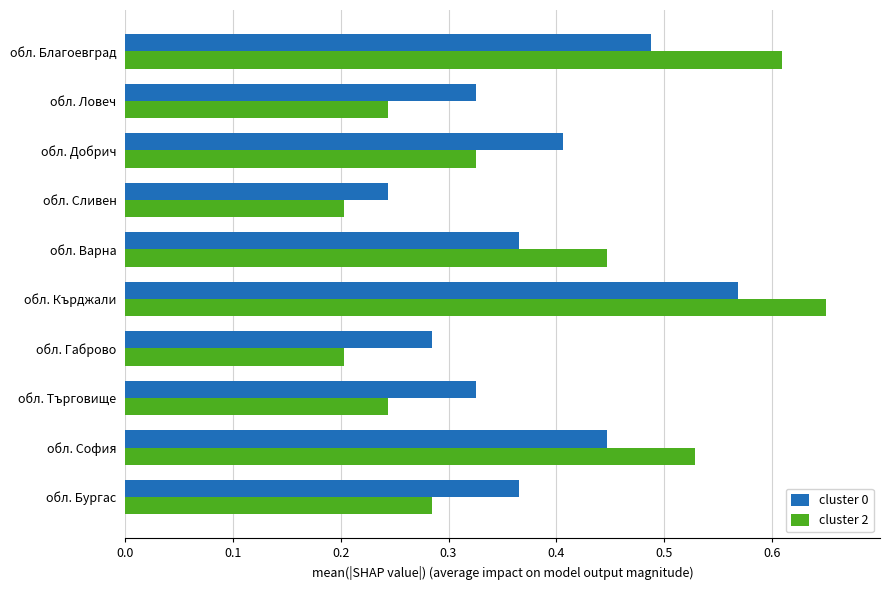

The value of cluster 2 at обл. Бургас is 0.1. True or false?

False